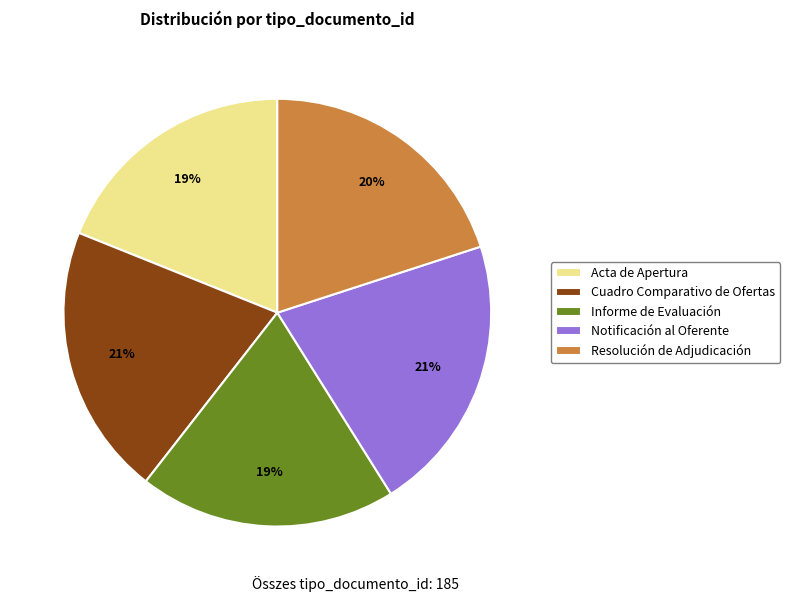

Approximately how many times larger is the value at Acta de Apertura compared to Notificación al Oferente?

0.9